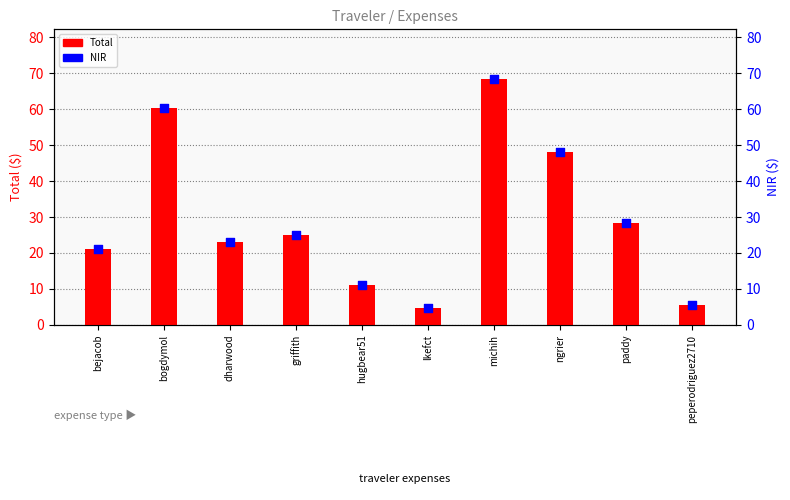

At how many categories does at least one series exceed 20?

7